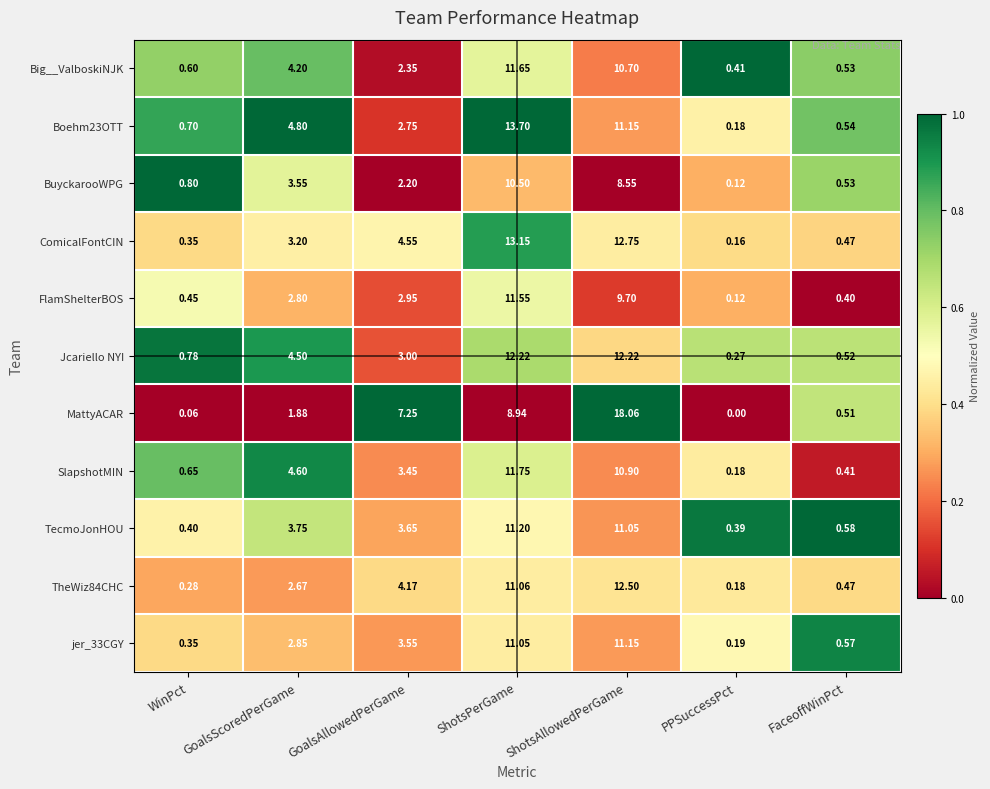

List the labels in order of SlapshotMIN value, largest first.

ShotsPerGame, ShotsAllowedPerGame, GoalsScoredPerGame, GoalsAllowedPerGame, WinPct, FaceoffWinPct, PPSuccessPct